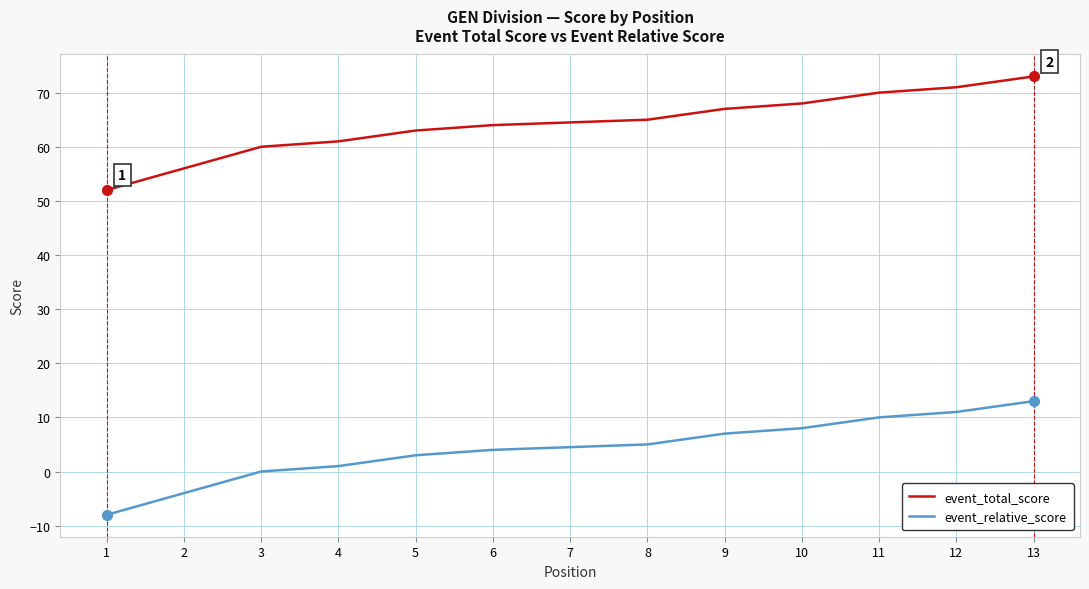

Which series has the largest total across all categories?

event_total_score